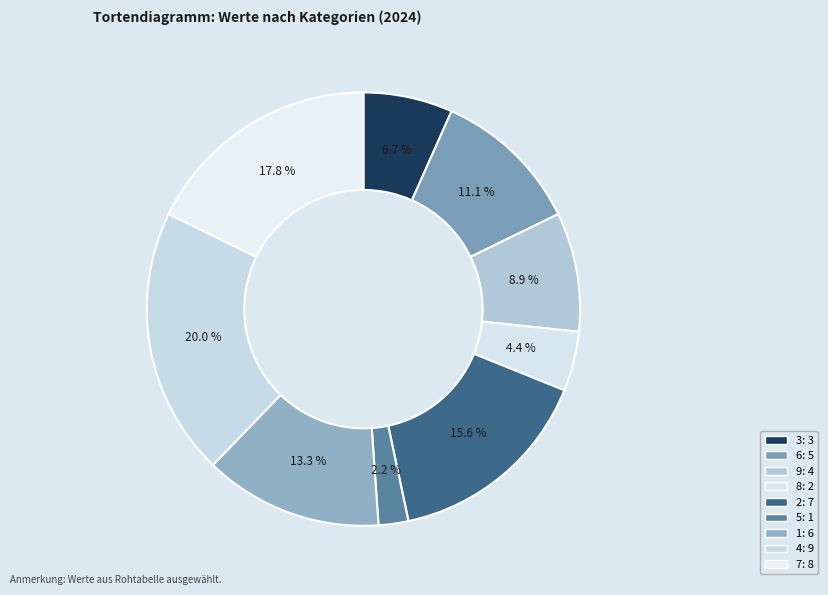

Which category has the smallest portion of the pie?

5